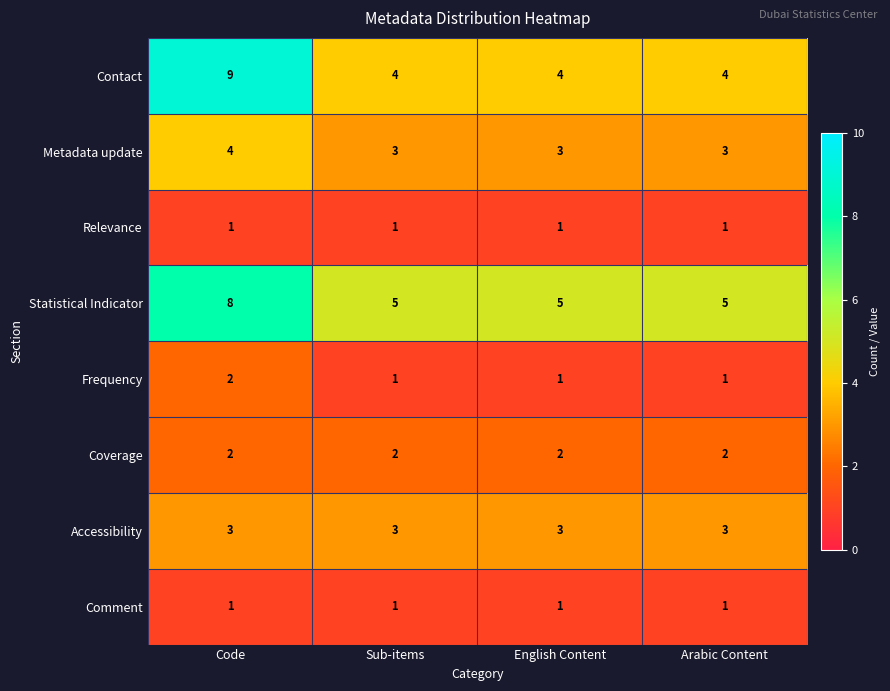

The value of Relevance at Code is 1. True or false?

True